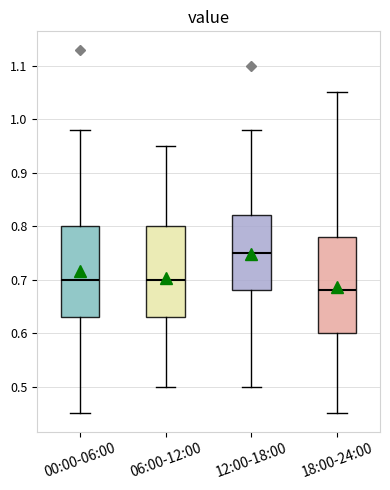

Which box has the lowest median line?

18:00-24:00